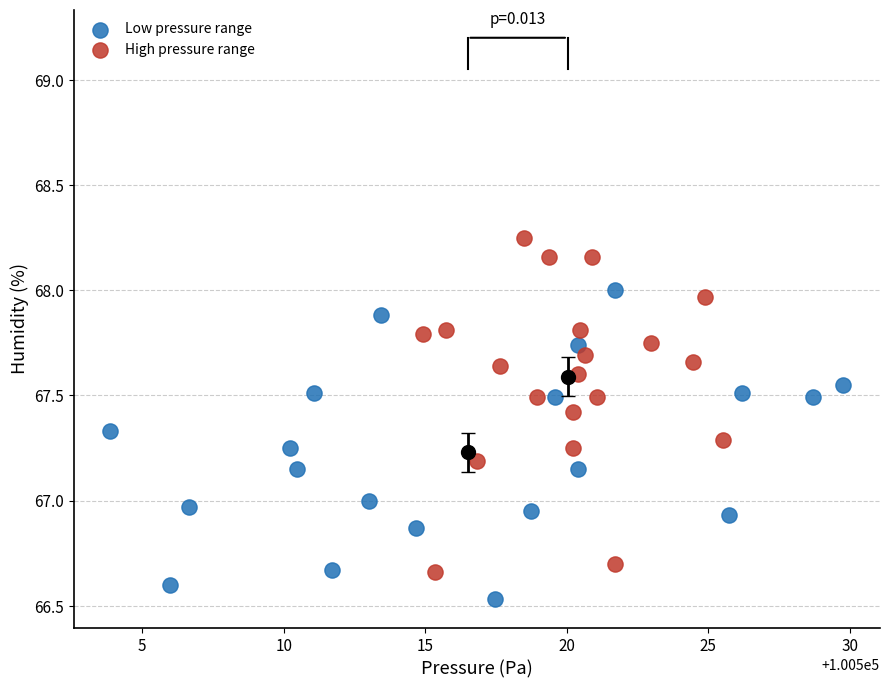

Which series reaches the maximum Y coordinate?

High pressure range